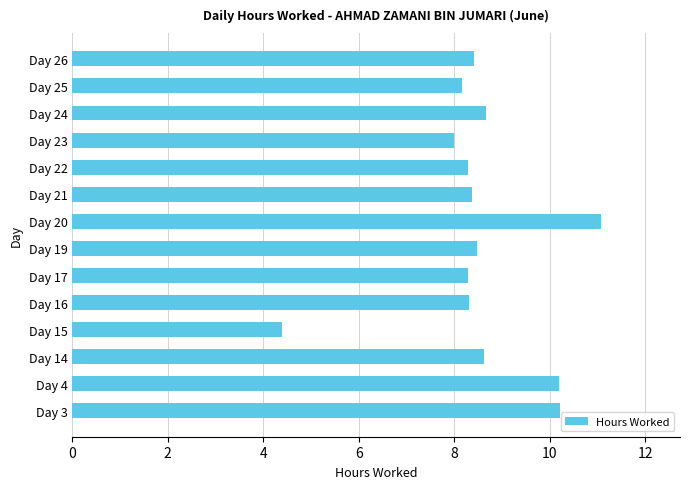

How many distinct data groups are displayed?

1